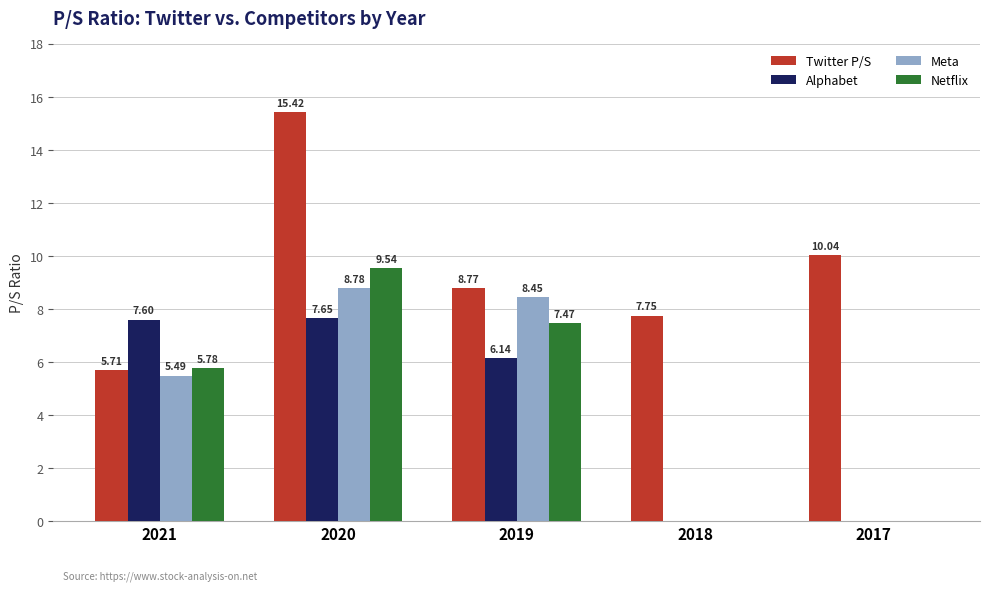

What is the total value across all series at 2020?

41.4